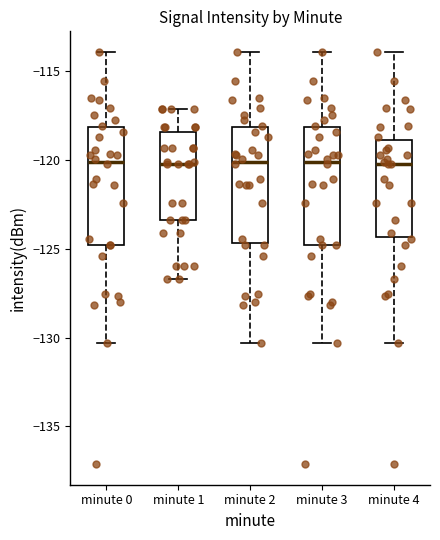

Reading left to right, read every box against the y-axis: the position of its median line, the range the box covers, and the ends of its whiskers. The values are not printed on the chart, so give them approximately, as read against the axis.

minute 0: median -120.0, box -125.0 to -118.0, whiskers -130.5 to -114.0
minute 1: median -120.0, box -123.5 to -118.5, whiskers -126.5 to -117.0
minute 2: median -120.0, box -124.5 to -118.0, whiskers -130.5 to -114.0
minute 3: median -120.0, box -125.0 to -118.0, whiskers -130.5 to -114.0
minute 4: median -120.0, box -124.5 to -119.0, whiskers -130.5 to -114.0